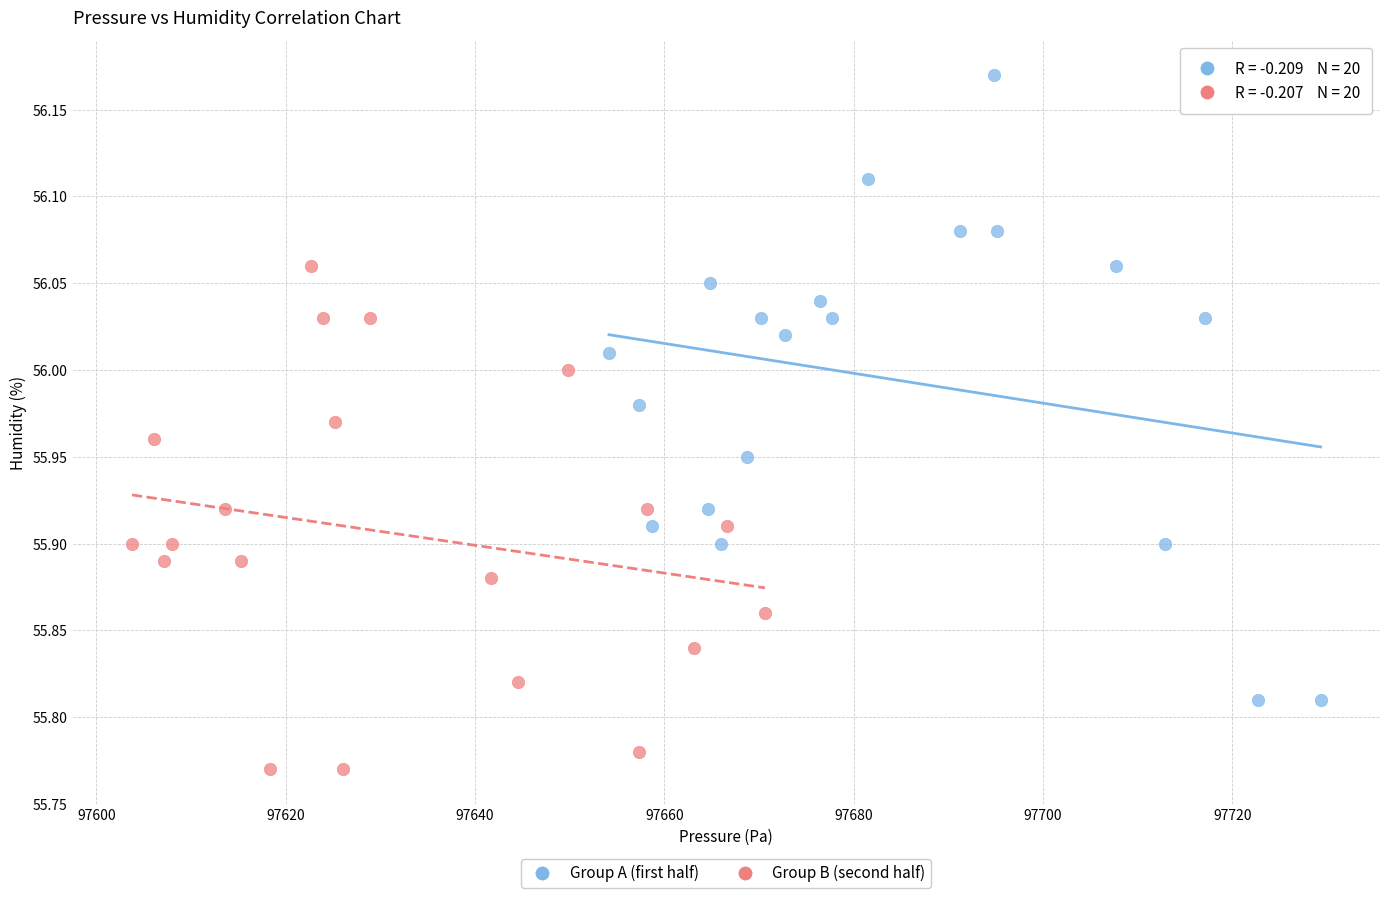

Which series reaches the minimum Y coordinate?

Group B (second half)